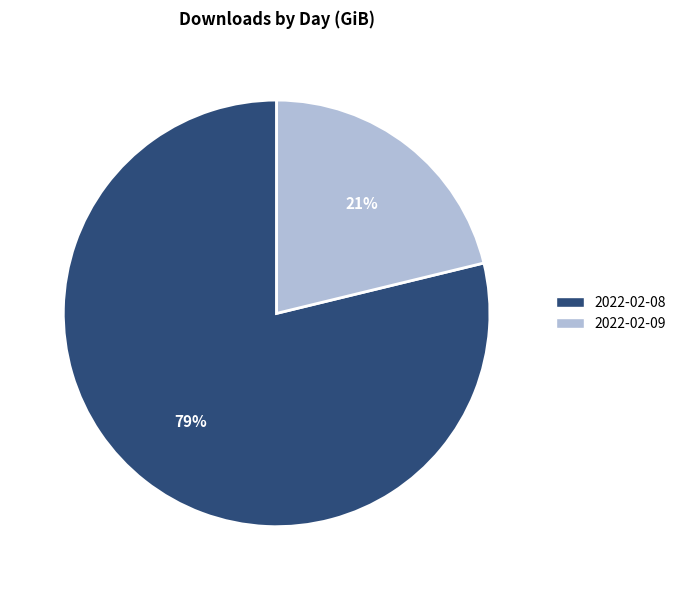

Rank the categories by value from highest to lowest.

2022-02-08, 2022-02-09